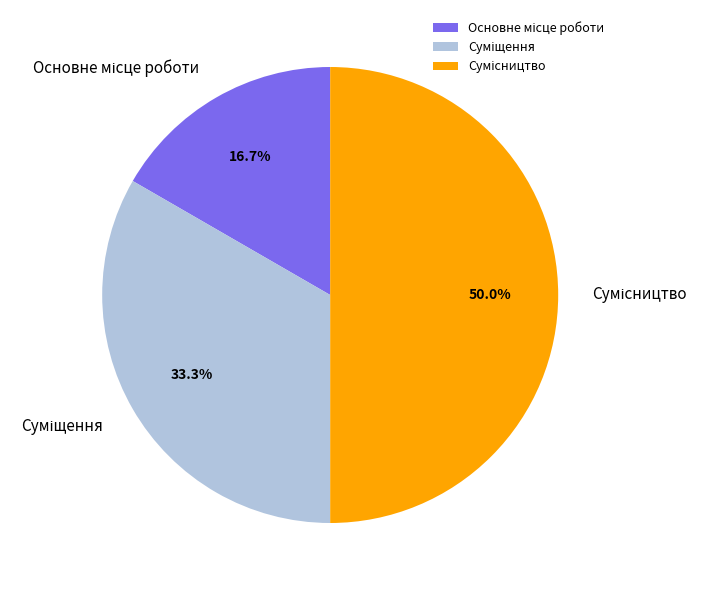

Count the number of slices in the pie.

3